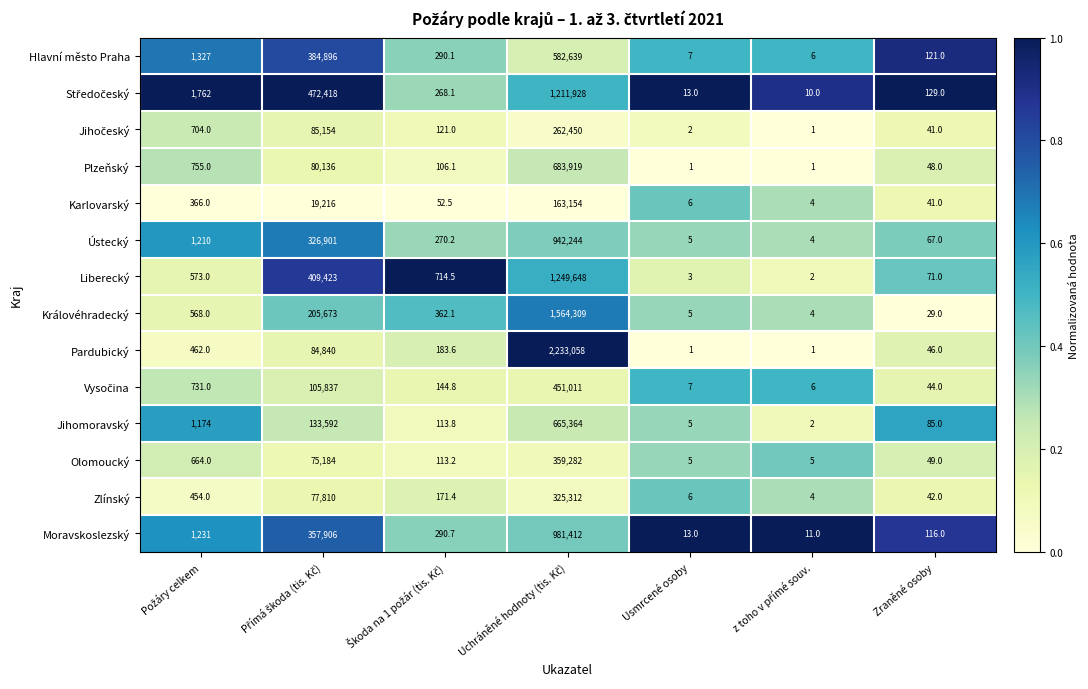

How many data points does each series have?

7